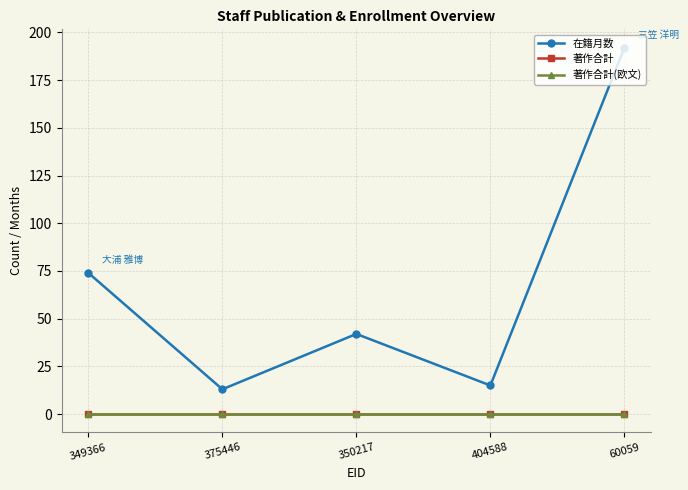

At which category does 在籍月数 reach its first local peak?

350217